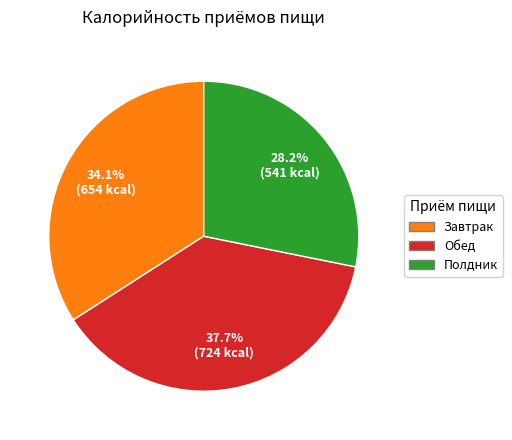

To the nearest percent, what is the difference between the Завтрак and Полдник slice percentages?

6%